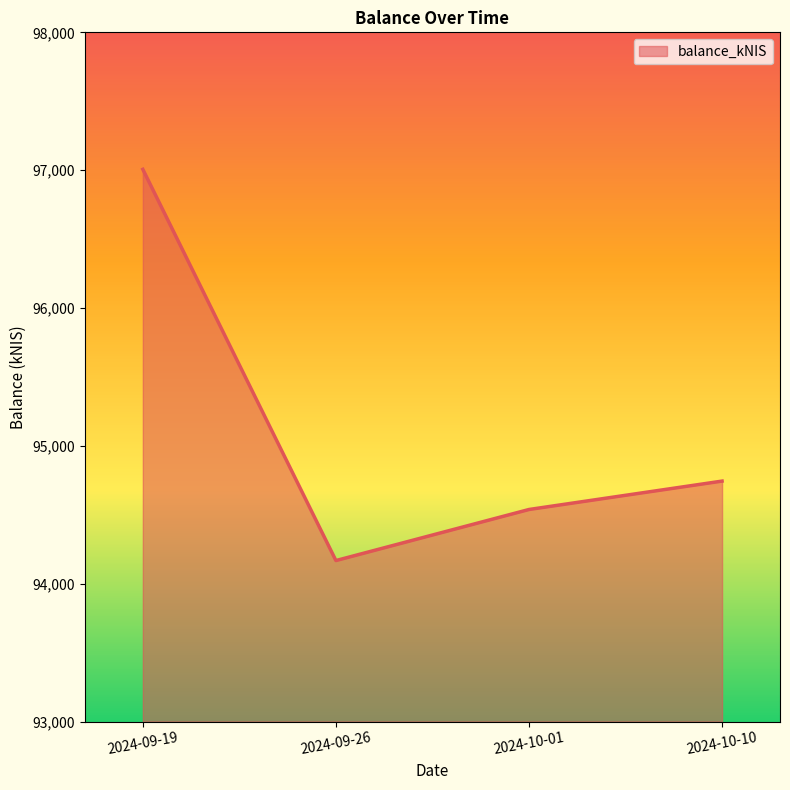

How many lines are shown in the chart?

1